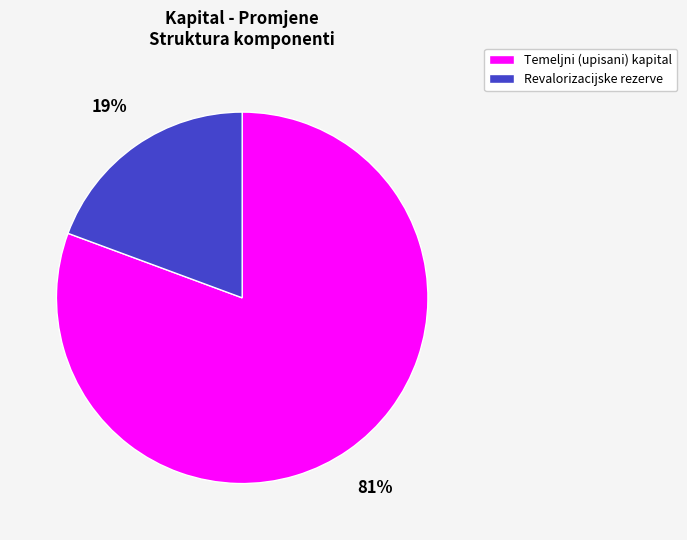

Rank the categories by value from highest to lowest.

Temeljni (upisani) kapital, Revalorizacijske rezerve